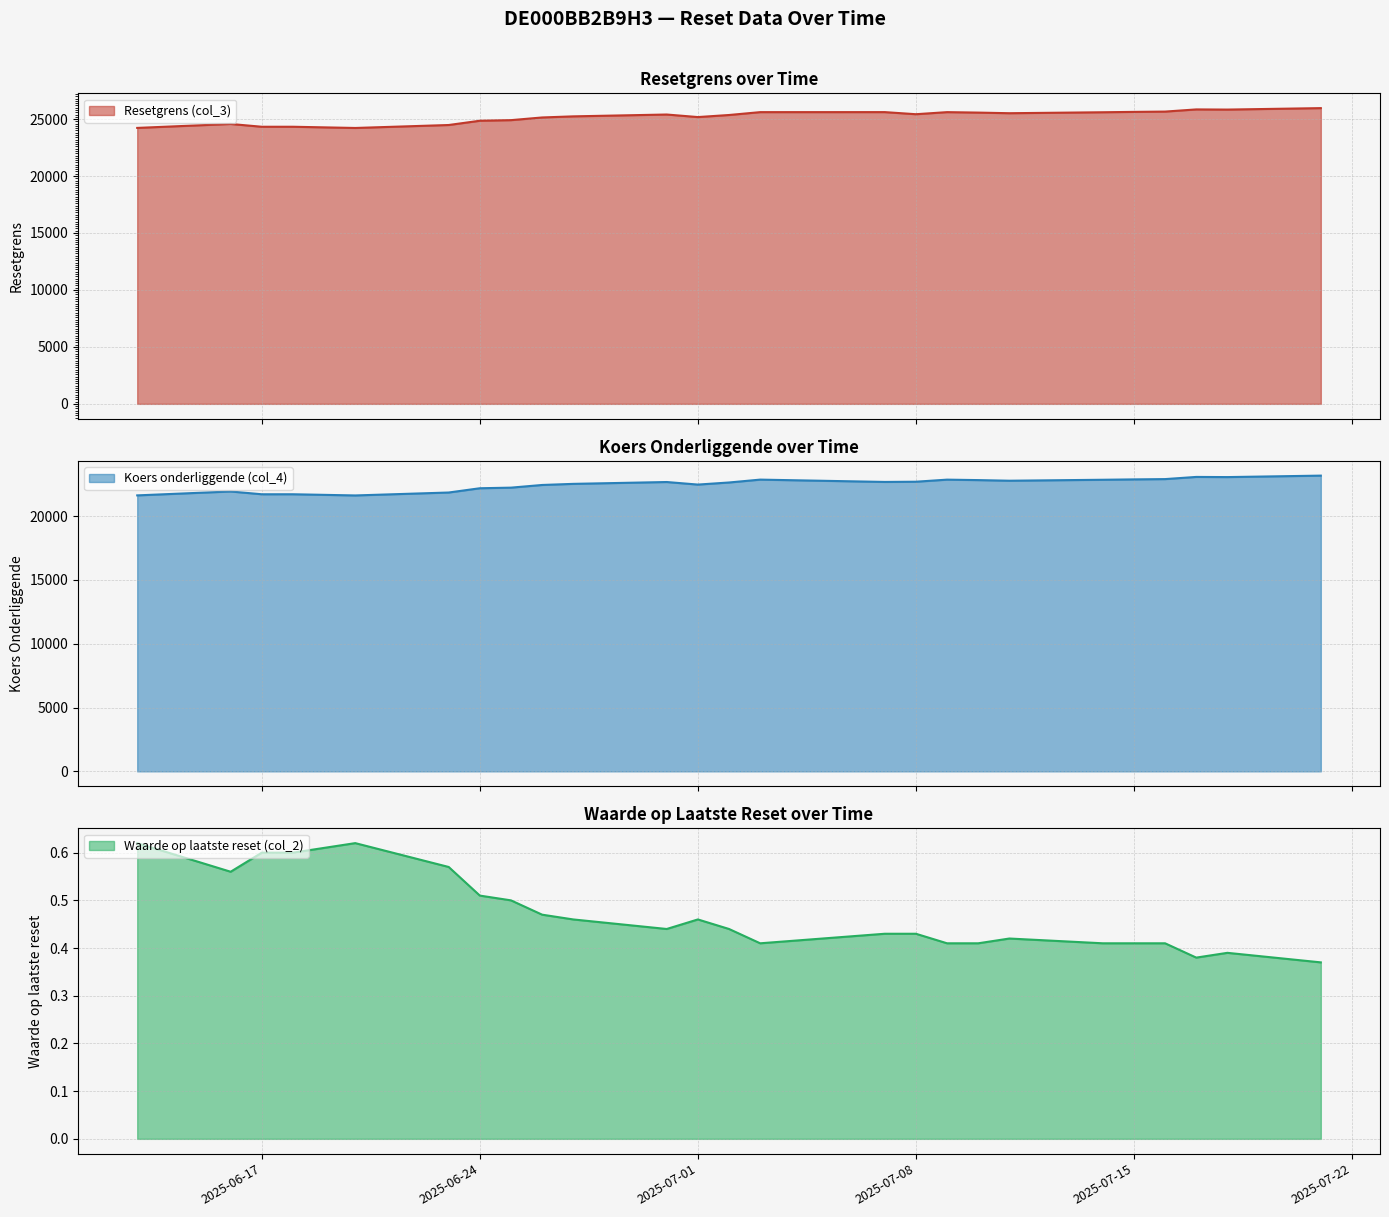

Which series has the largest total across all categories?

Resetgrens (col_3)